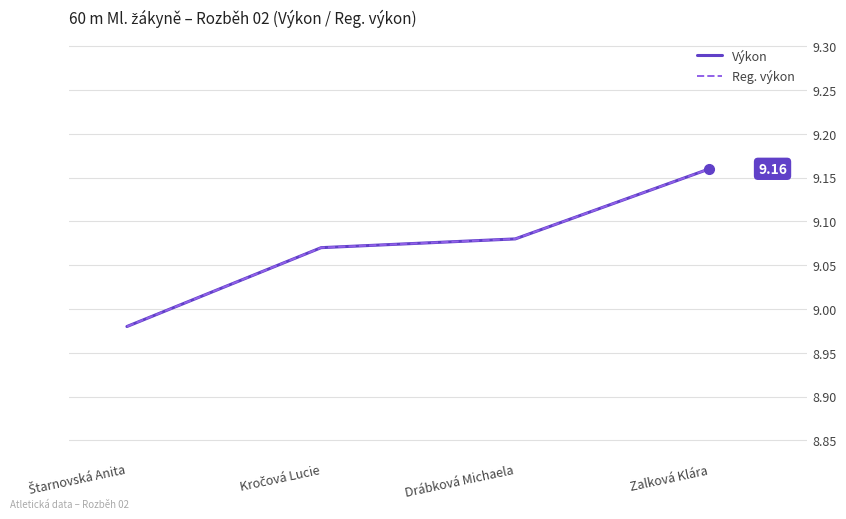

Is this an area chart (filled region under the line)?

No